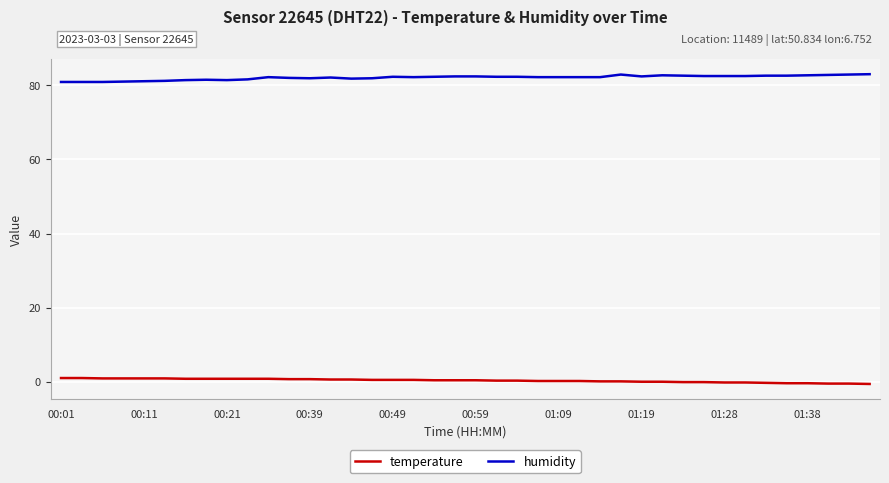

List the series in order of their peak value, highest first.

humidity, temperature